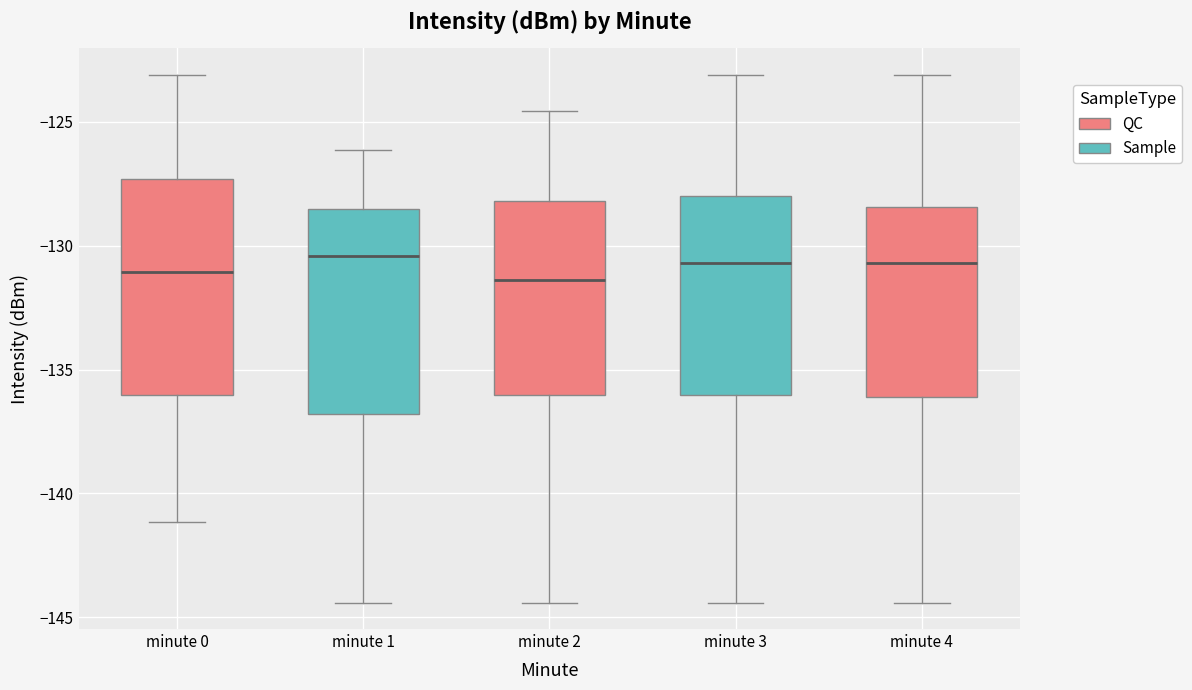

Where is the upper edge of the box for minute 4 on the y-axis? The values are not printed on the chart, so give them approximately, as read against the axis.

-128.5